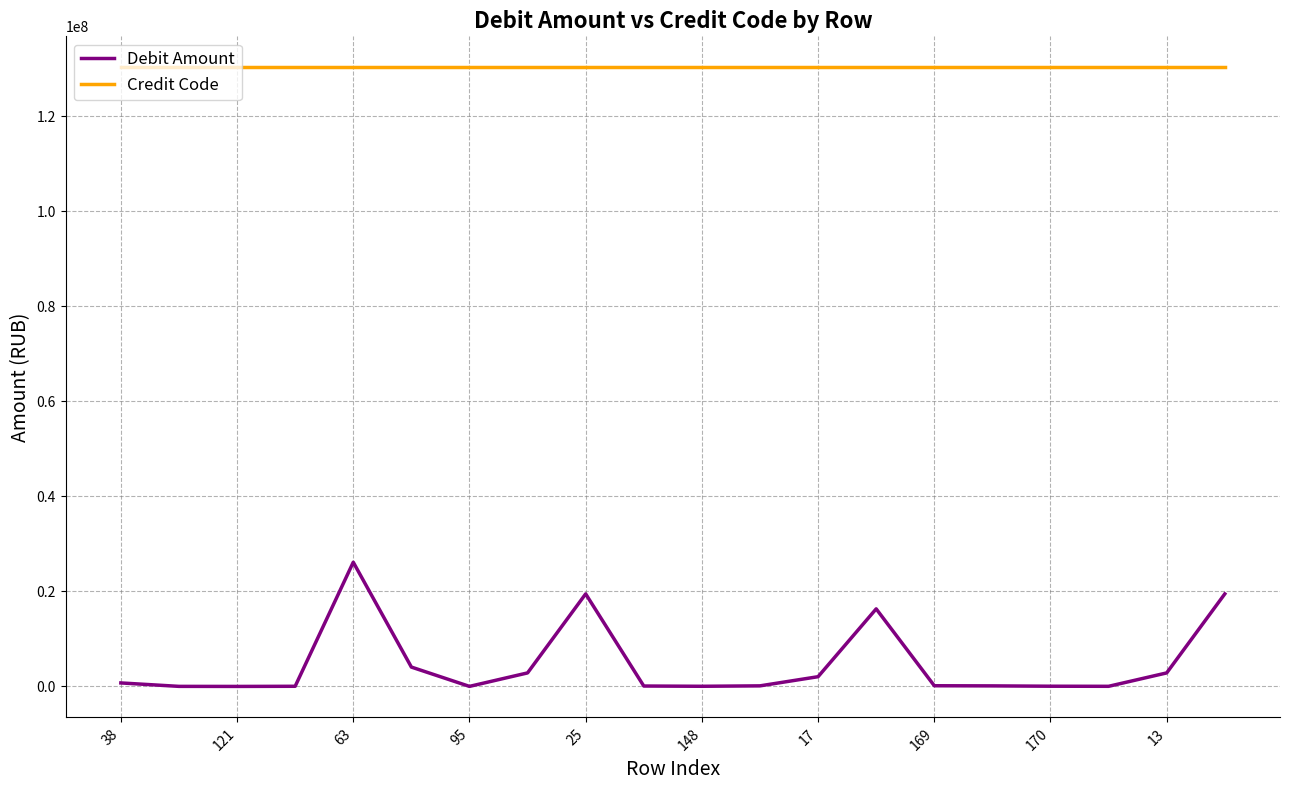

What is the difference between the maximum and minimum values in the Debit Amount series?

26128509.2